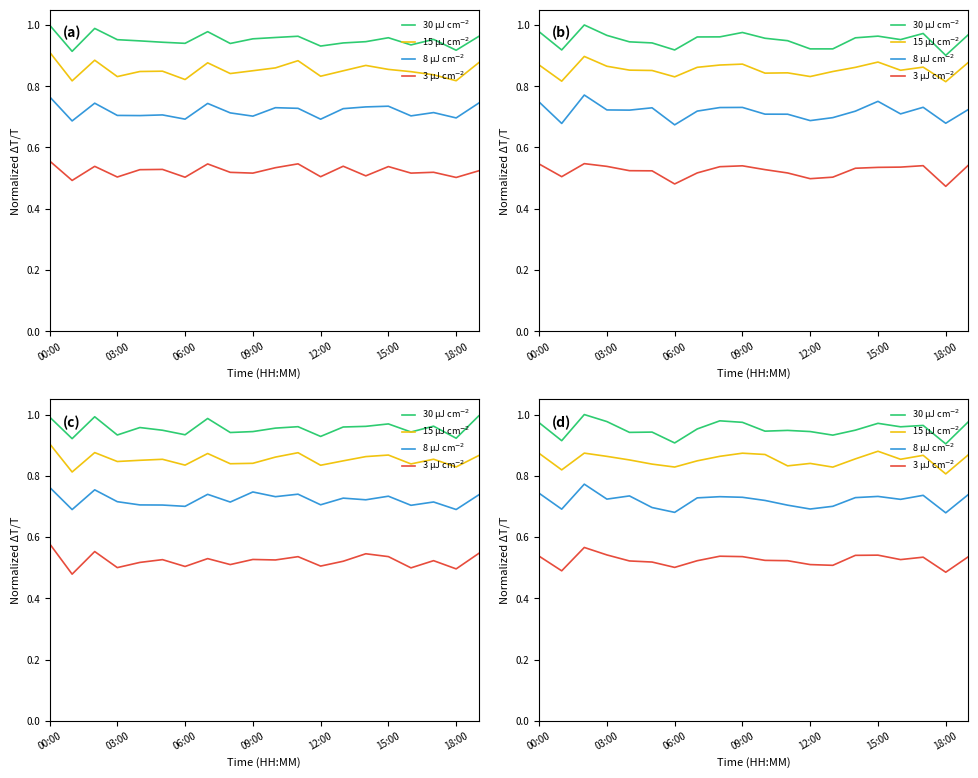

List the series in order of their overall mean, lowest first.

3 μJ cm$^{-2}$, 8 μJ cm$^{-2}$, 15 μJ cm$^{-2}$, 30 μJ cm$^{-2}$